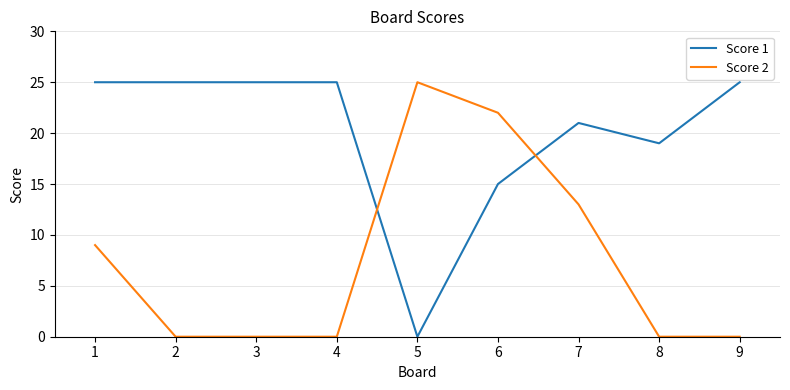

At which category is the sum across all series the highest?

6